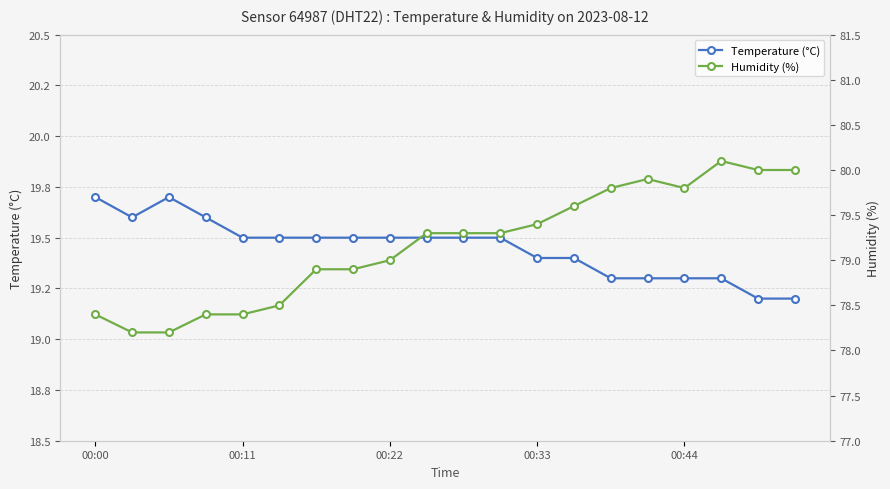

Which series has the largest range (max minus min)?

Humidity (%)